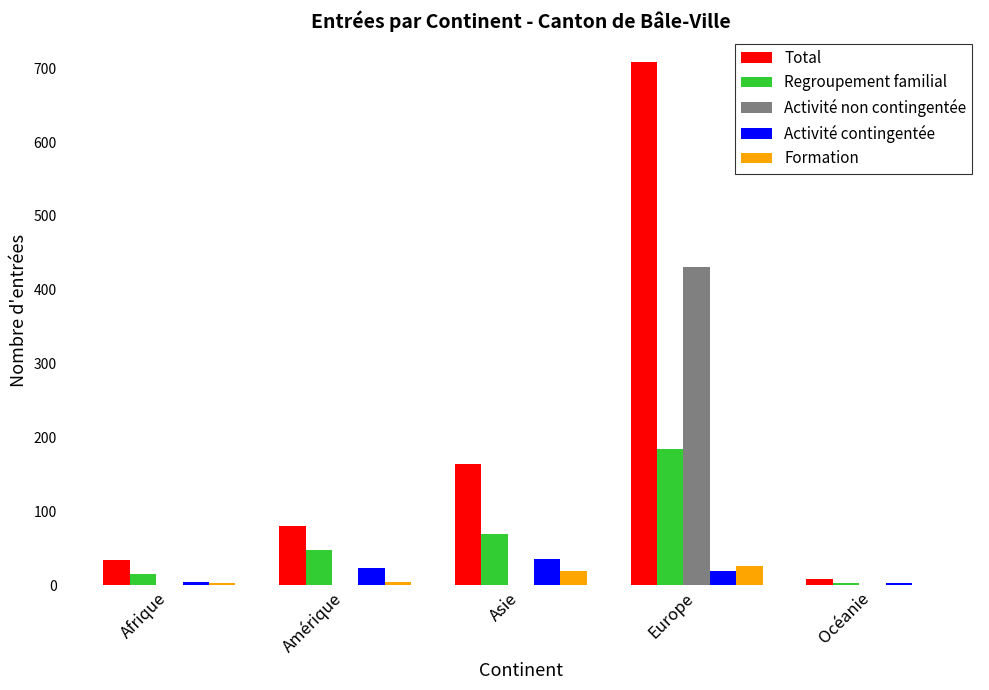

Which series has the largest total across all categories?

Total